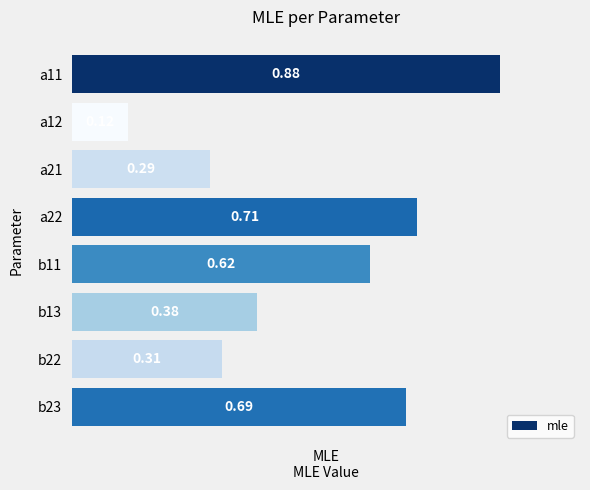

Rank the categories by value from highest to lowest.

a11, a22, b23, b11, b13, b22, a21, a12